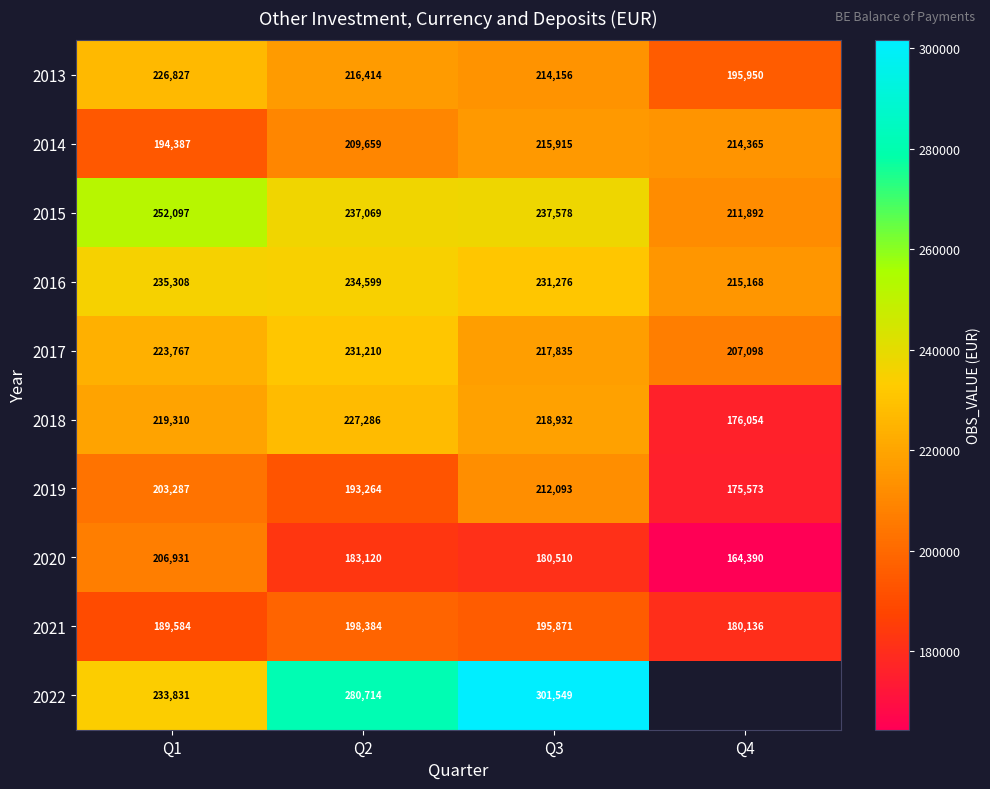

The value of 2014 at Q2 is 306674. True or false?

False